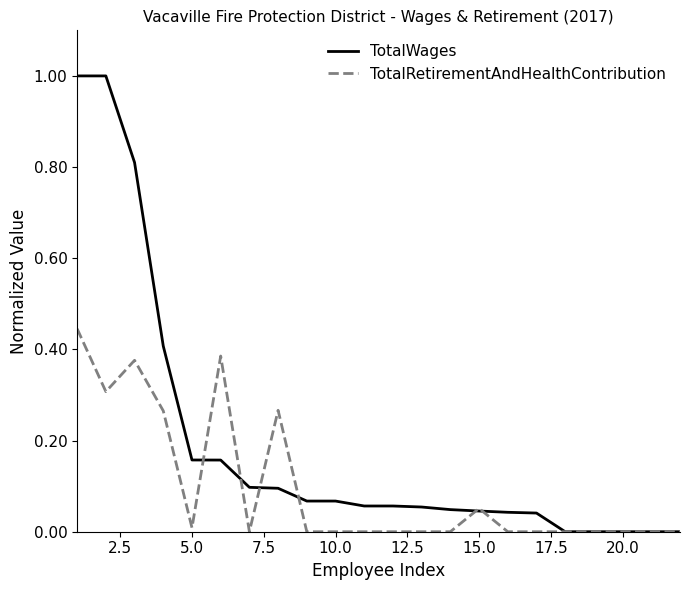

Which series has the largest range (max minus min)?

TotalWages